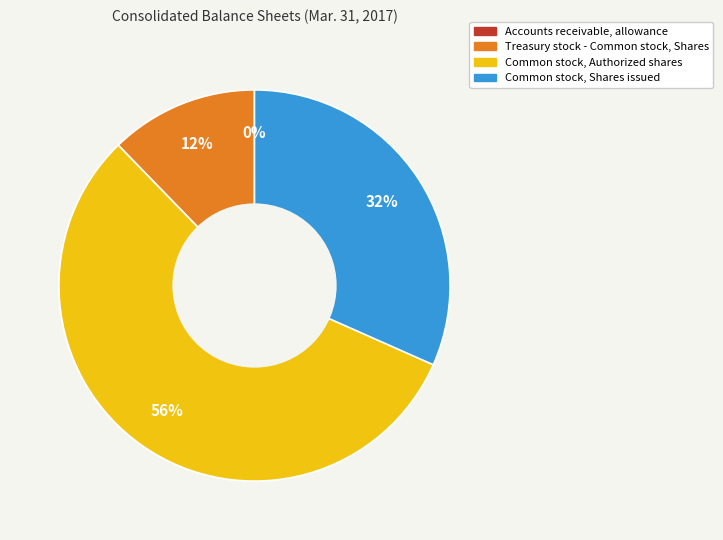

Which has a higher value, Common stock, Authorized shares or Common stock, Shares issued?

Common stock, Authorized shares